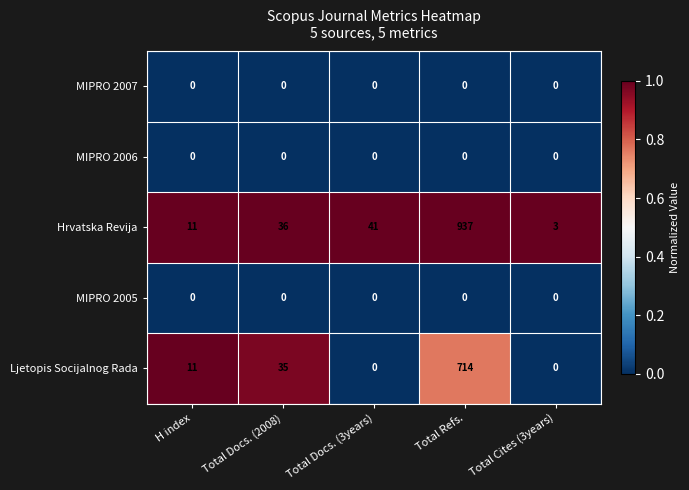

Which series has the widest spread of values?

Hrvatska Revija